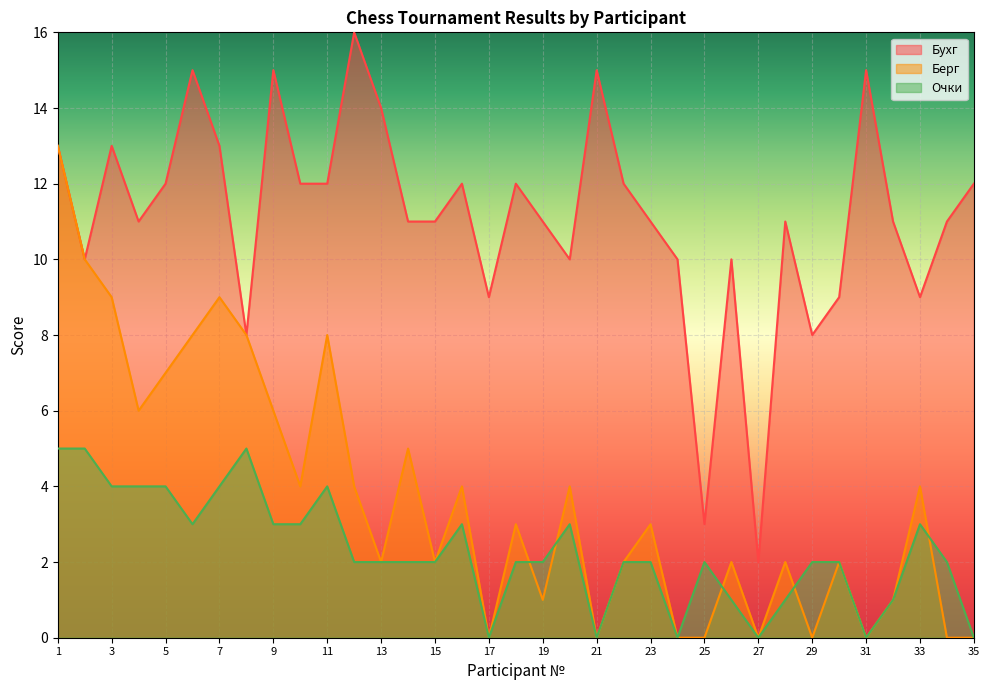

Is the value of Бухг at 16 greater than the value of Берг at 31?

Yes